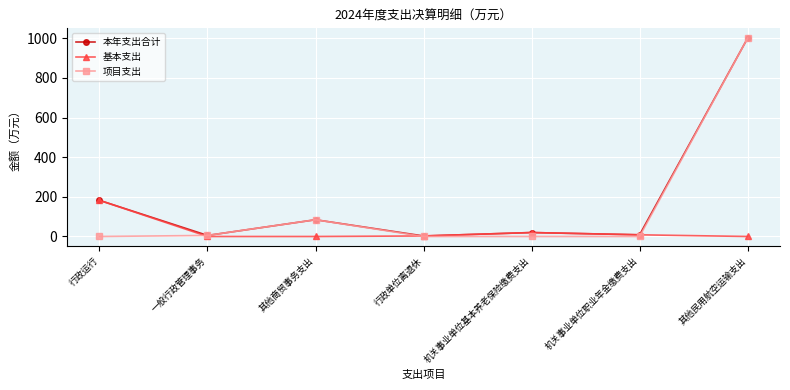

The value of 项目支出 at 行政运行 is 0.0. True or false?

True